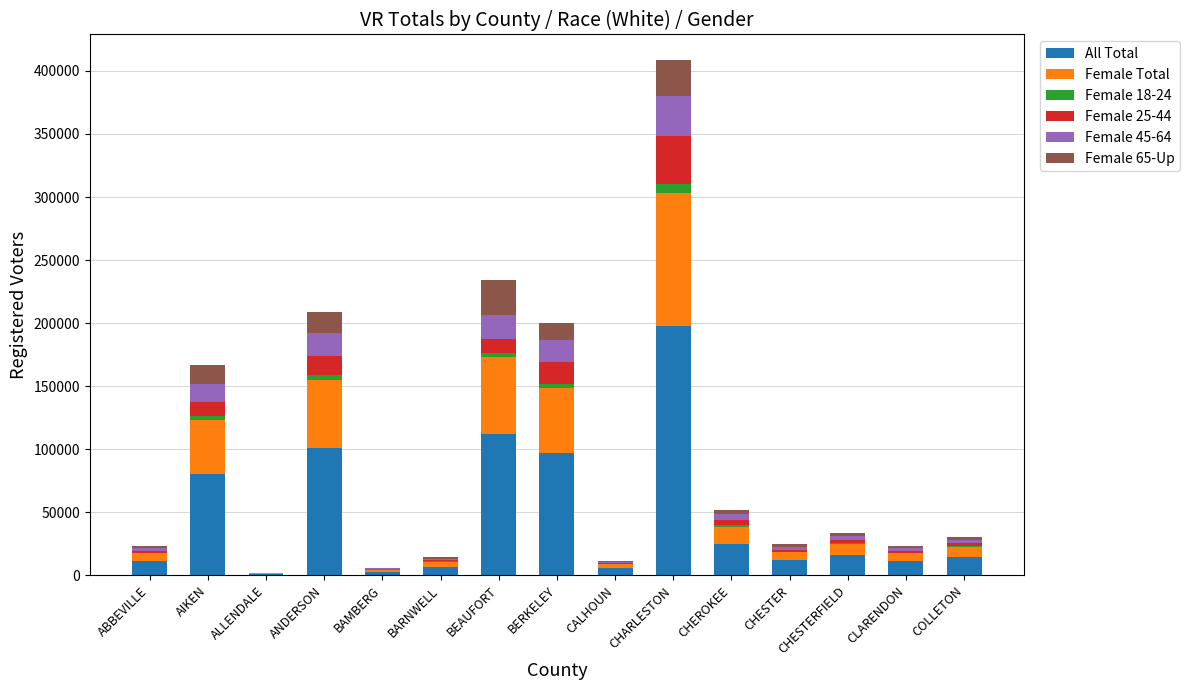

Which category has the highest value in the All Total series?

CHARLESTON